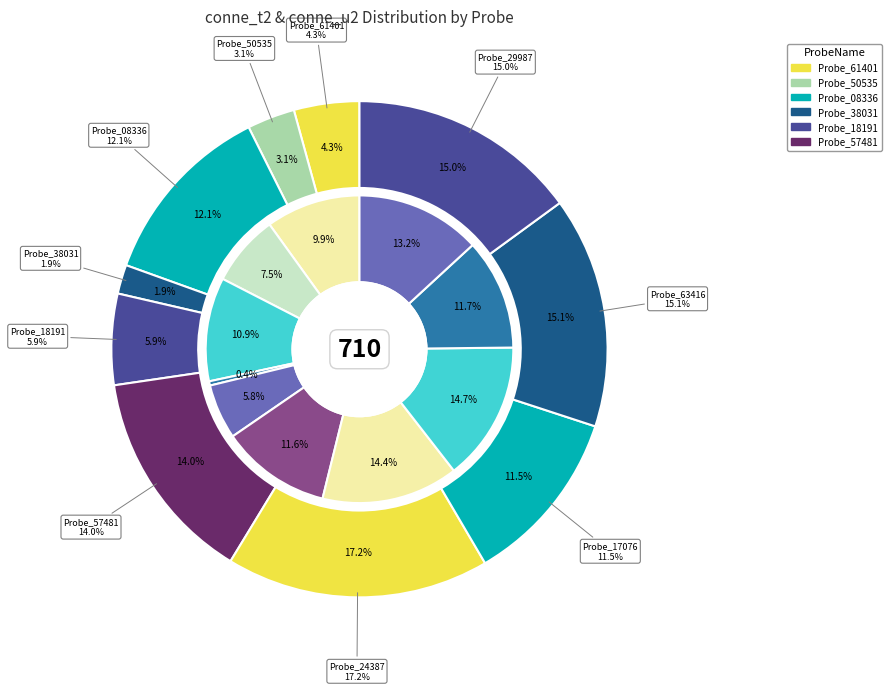

What percentage is the A_70_P008336 slice, to the nearest percent?

12%